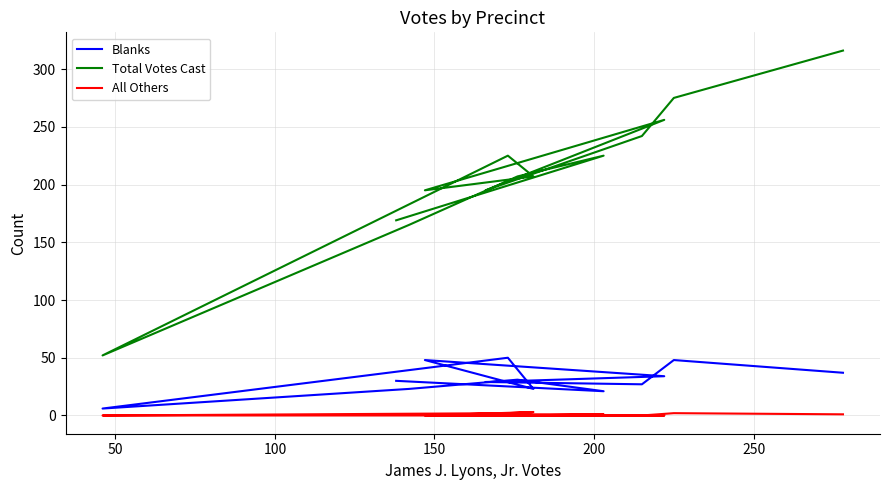

How many categories are shown in the chart?

13